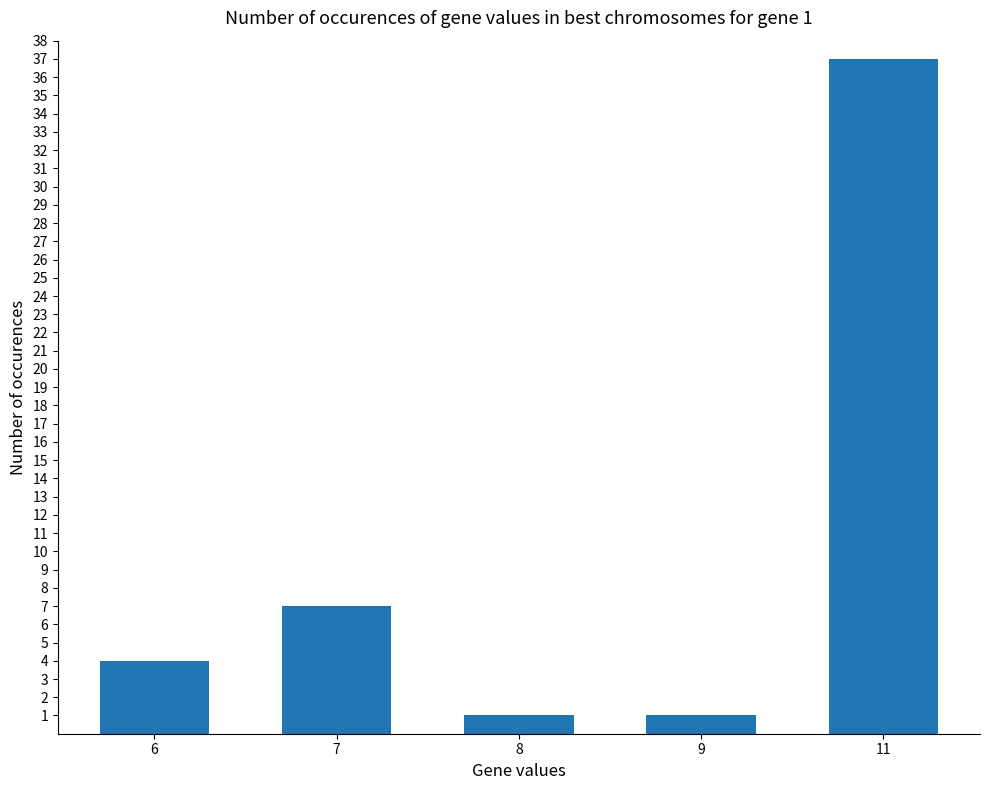

How many bars are there in total?

5